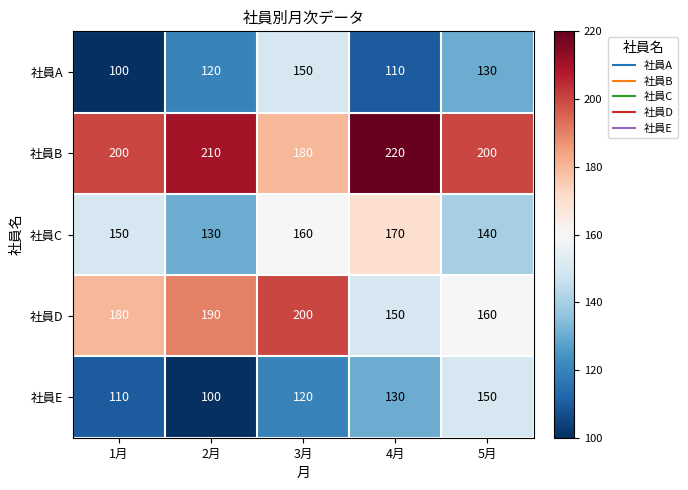

What is the minimum value shown in the chart?

100